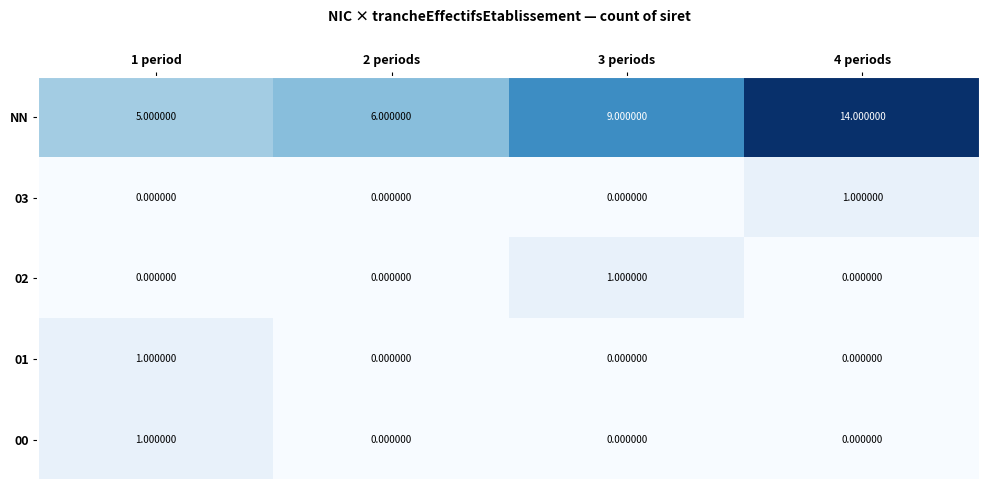

Rank the categories by NN value from lowest to highest.

1 period, 2 periods, 3 periods, 4 periods